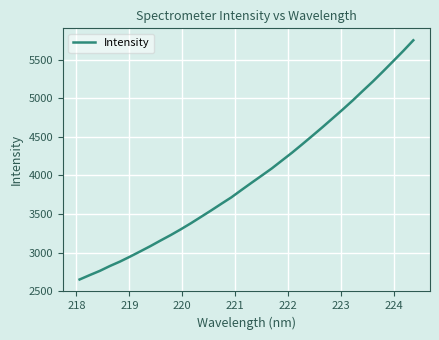

True or false: there are more than 2 points higher than both neighbors.

False